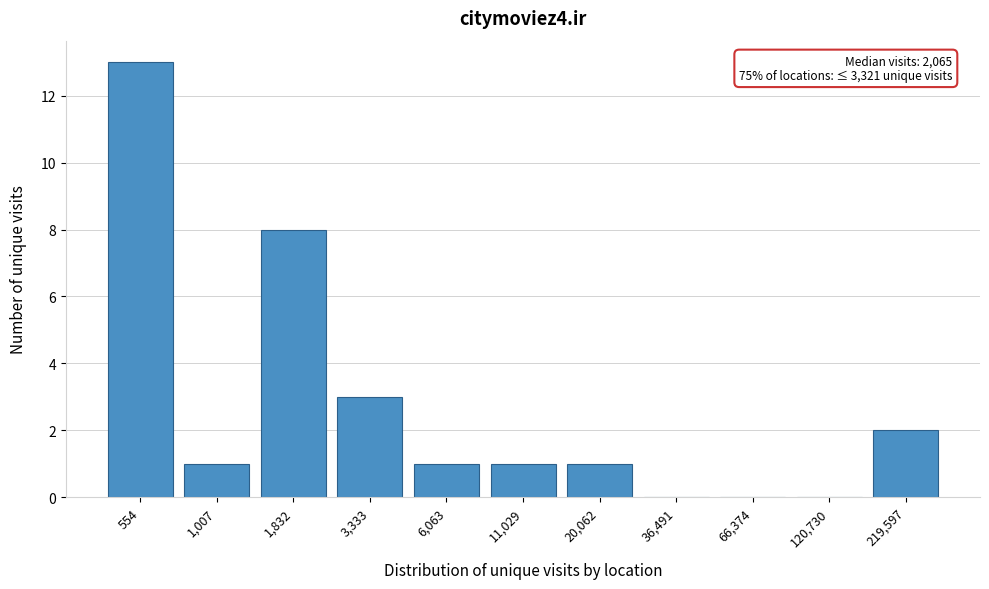

Reading left to right, transcribe all the data shown in this chart.

554=13	1,007=1	1,832=8	3,333=3	6,063=1	11,029=1	20,062=1	36,491=0	66,374=0	120,730=0	219,597=2